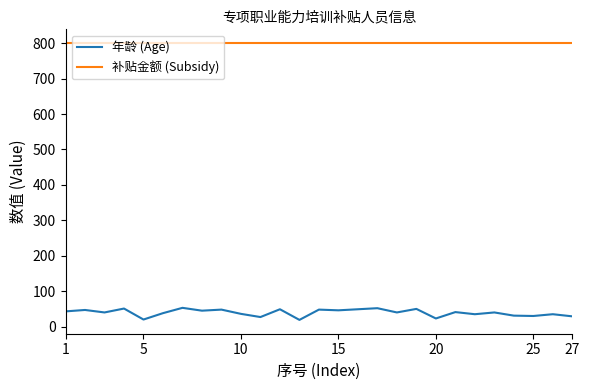

True or false: 补贴金额 (Subsidy) and 年龄 (Age) intersect in this chart.

False